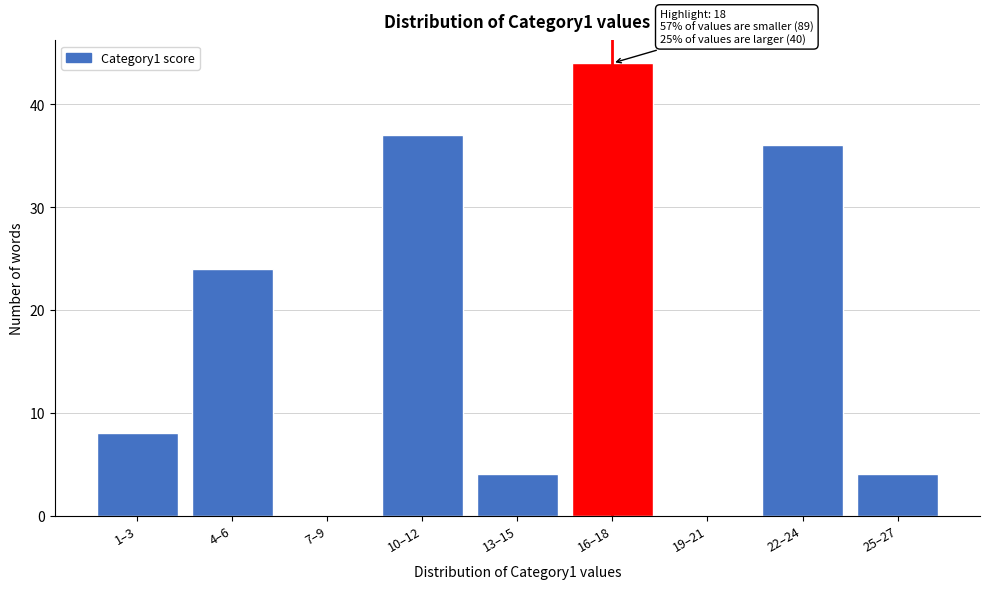

Reading left to right, extract all data points from this chart.

1–3=8	4–6=24	7–9=0	10–12=37	13–15=4	16–18=44	19–21=0	22–24=36	25–27=4